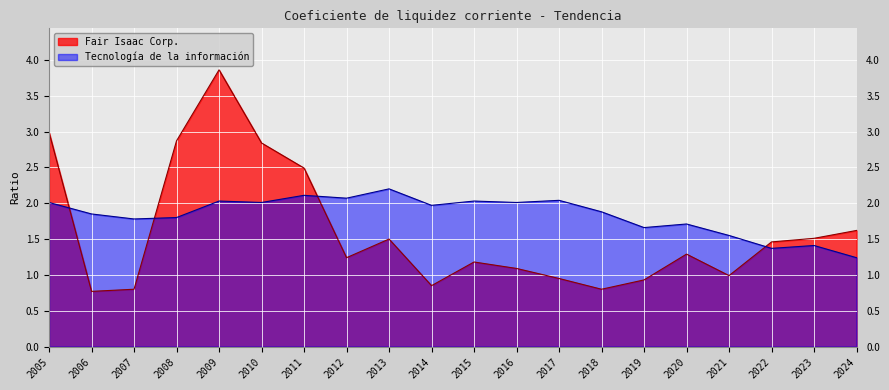

What is the spread (max minus min) of values at 2017?

1.1